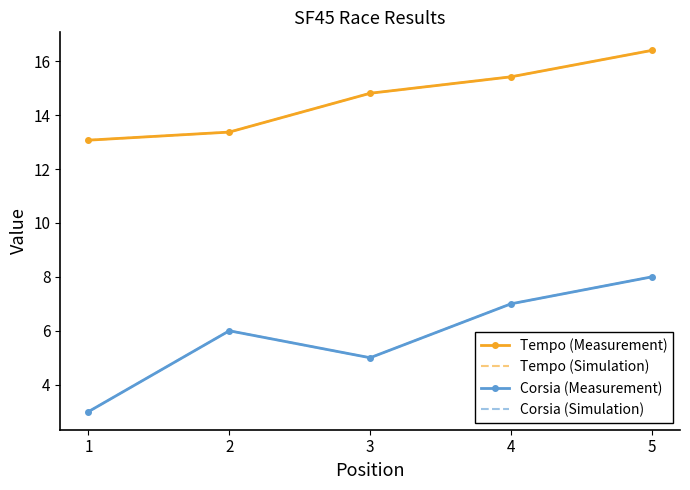

At 2, list the series in order from largest to smallest.

Tempo (Measurement), Tempo (Simulation), Corsia (Measurement), Corsia (Simulation)